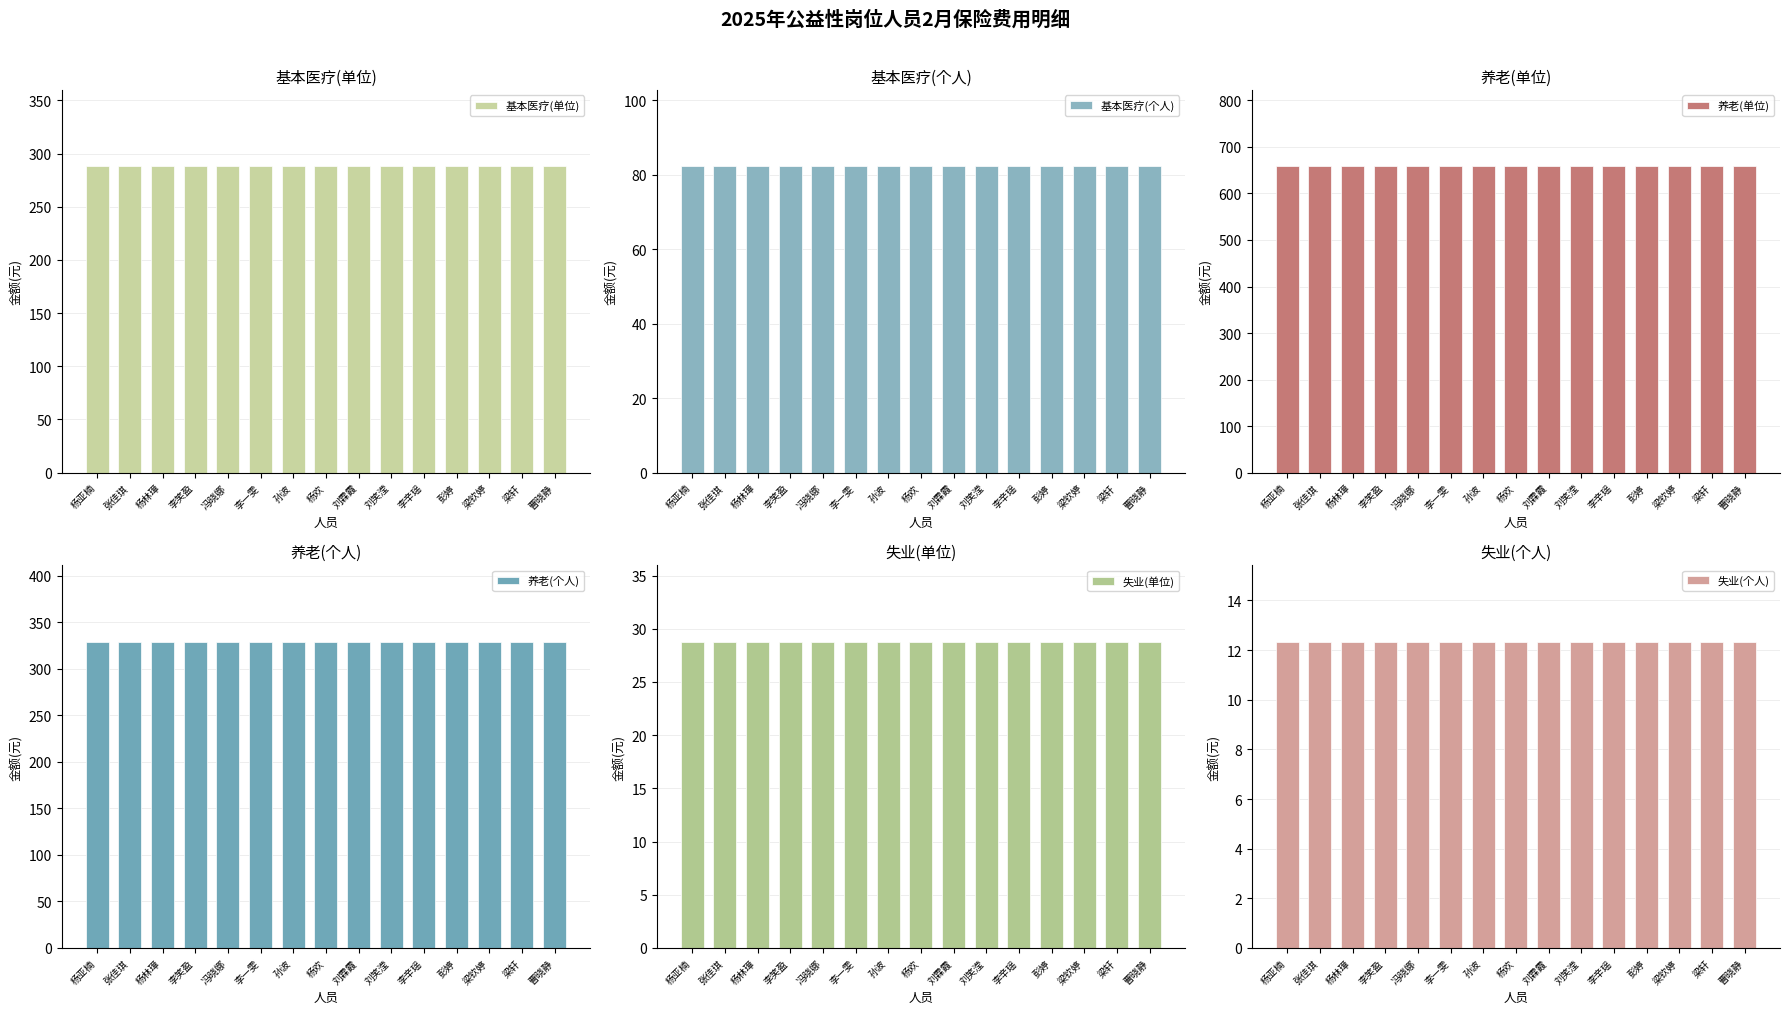

Which series has the largest range (max minus min)?

基本医疗(单位)